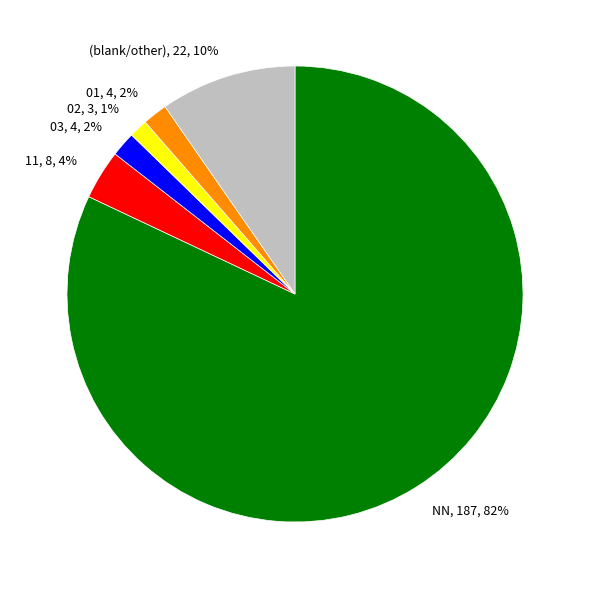

To the nearest percent, what is the average slice percentage?

17%